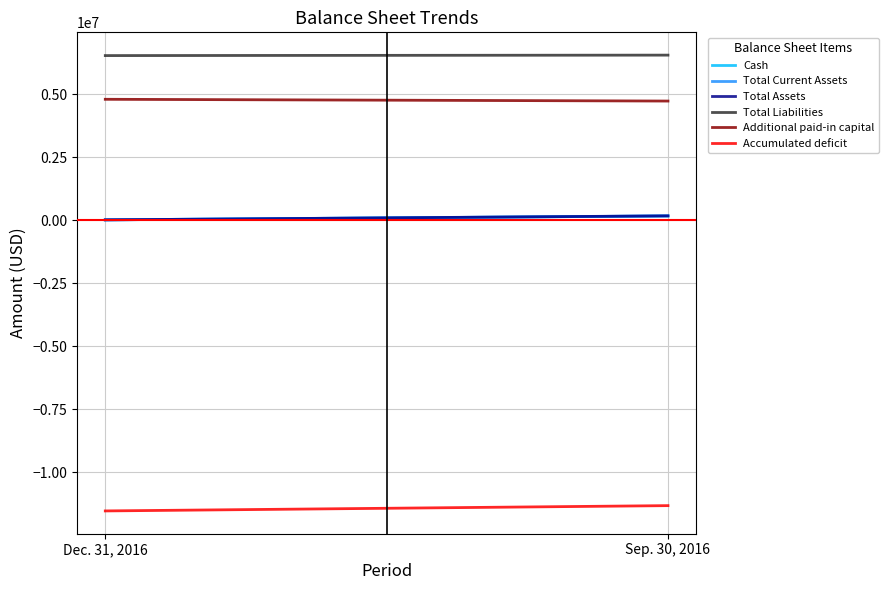

What is the difference between the maximum and minimum values in the Accumulated deficit series?

210337